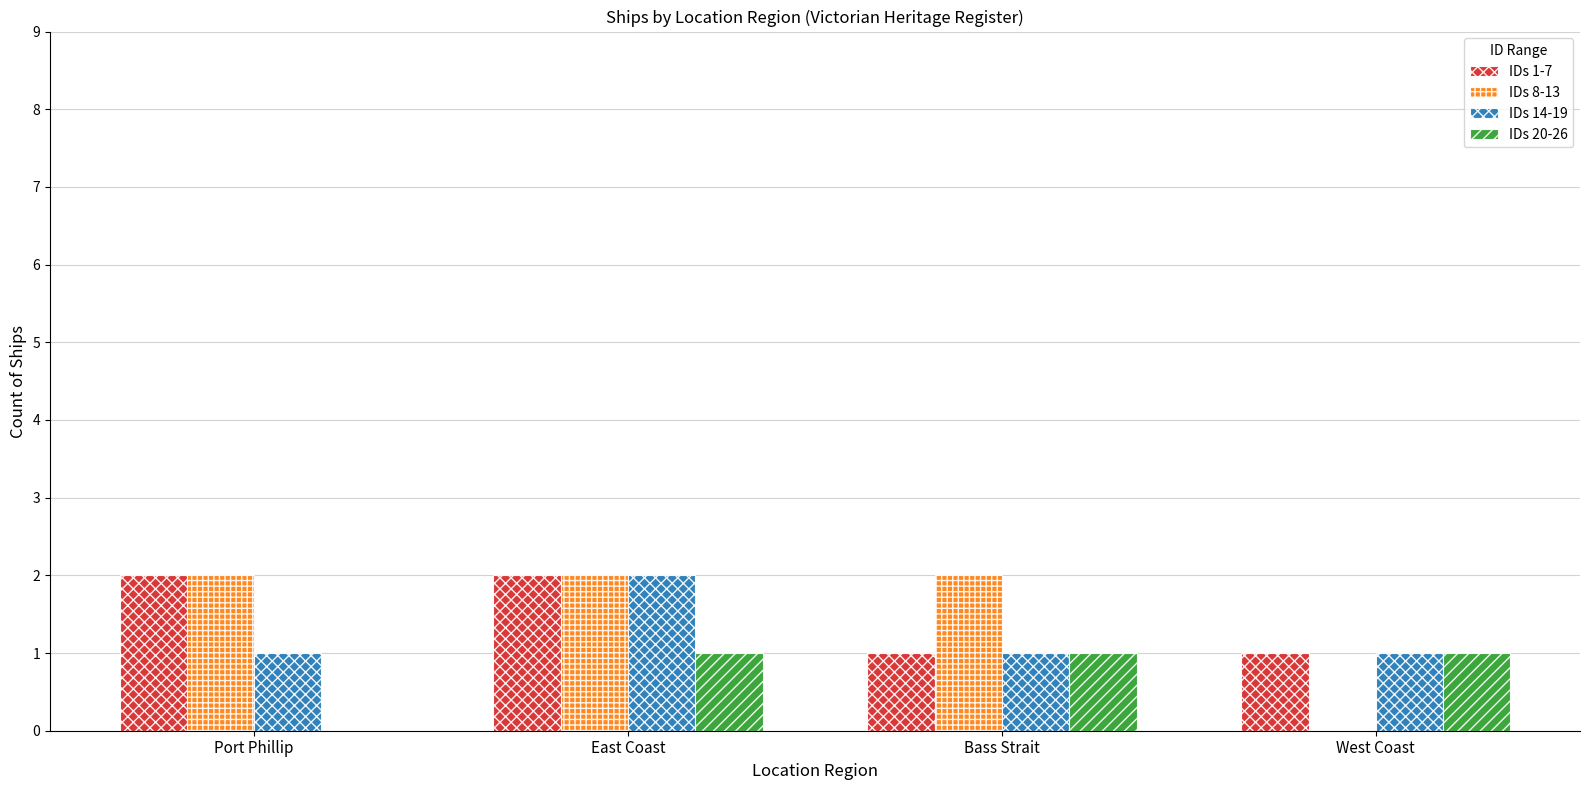

At which category is the sum across all series the highest?

East Coast